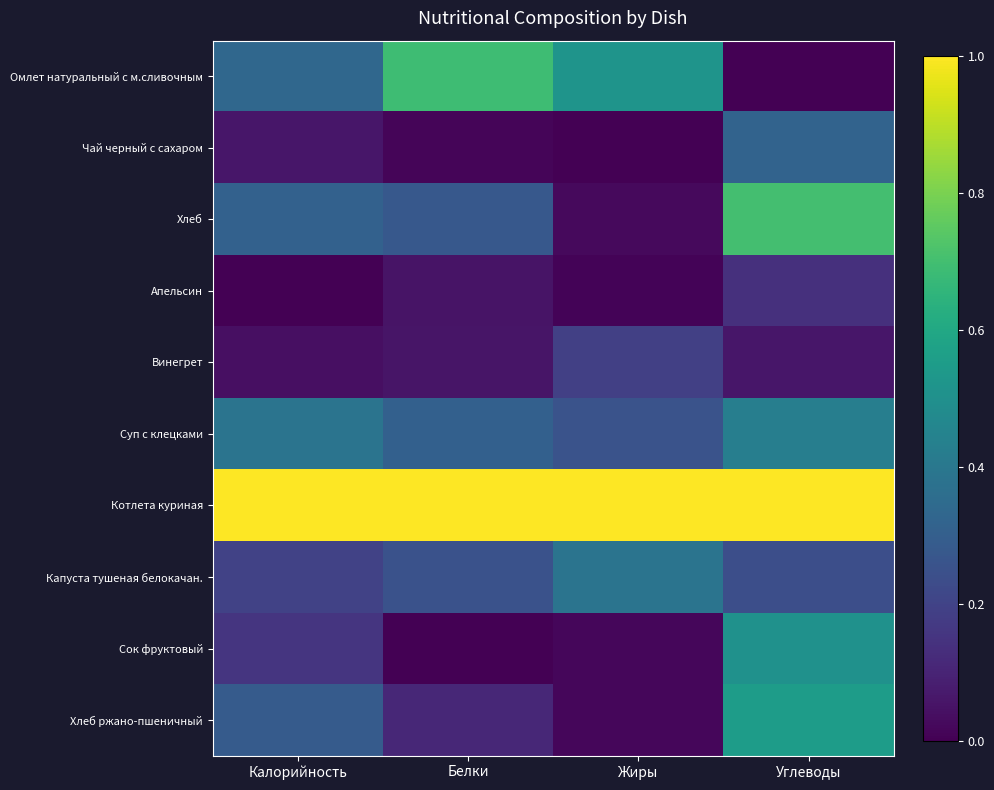

At how many categories does at least one series exceed 0?

4